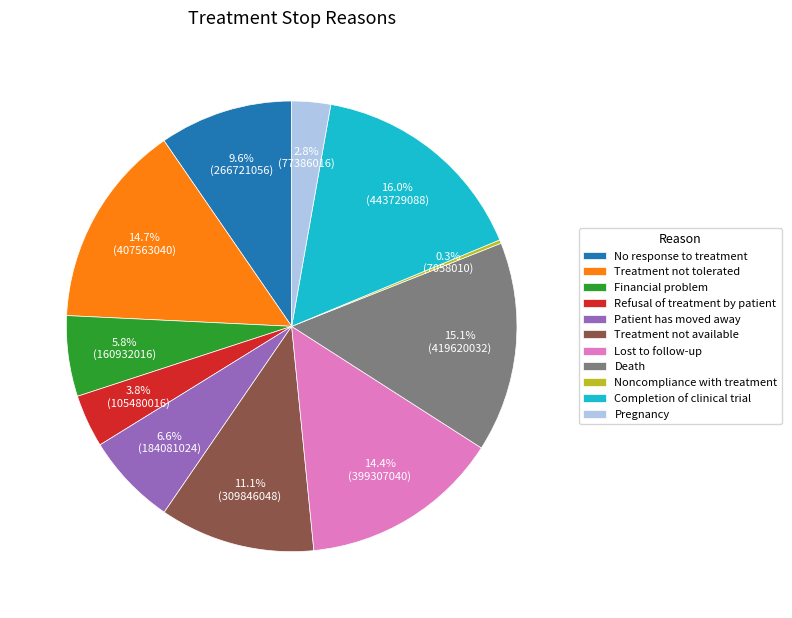

Approximately how many times larger is the value at Treatment not available compared to Treatment not tolerated?

0.8